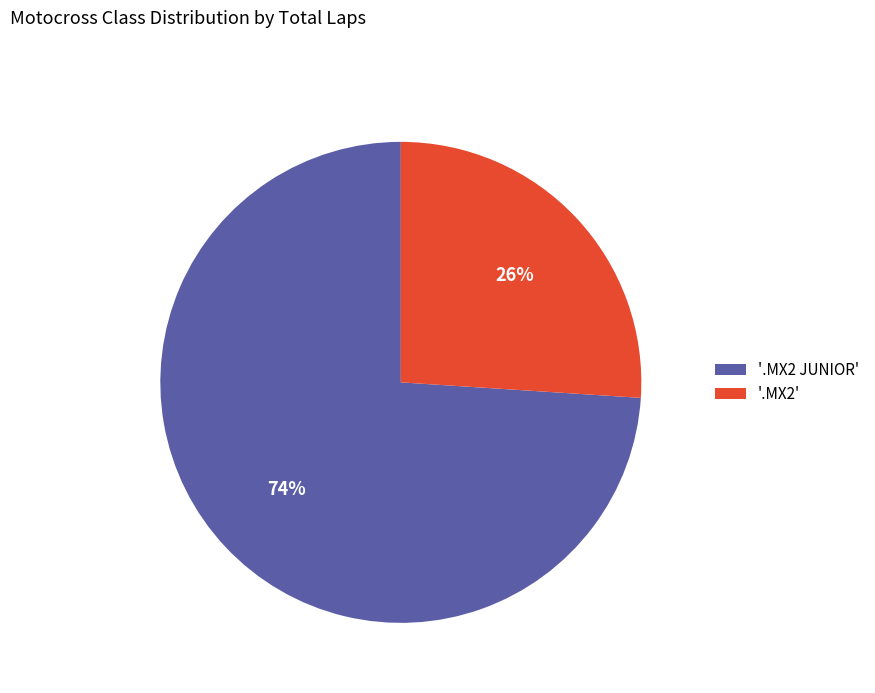

Rank the categories by value from highest to lowest.

'.MX2 JUNIOR', '.MX2'